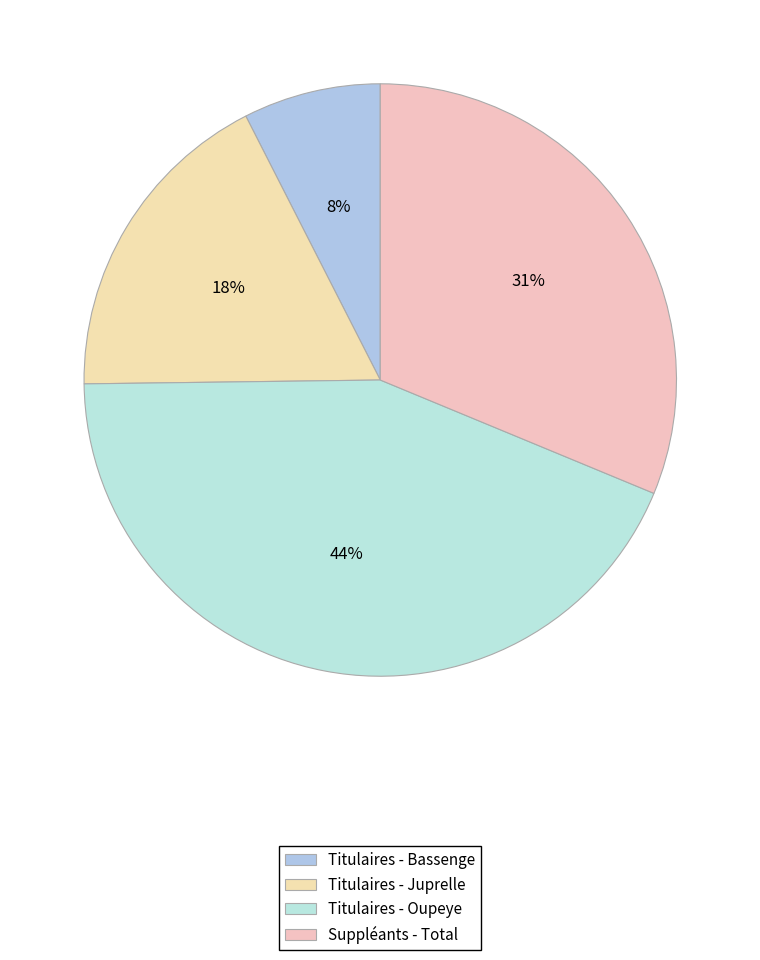

To the nearest percent, what is the combined percentage of Titulaires - Bassenge and Titulaires - Oupeye?

51%